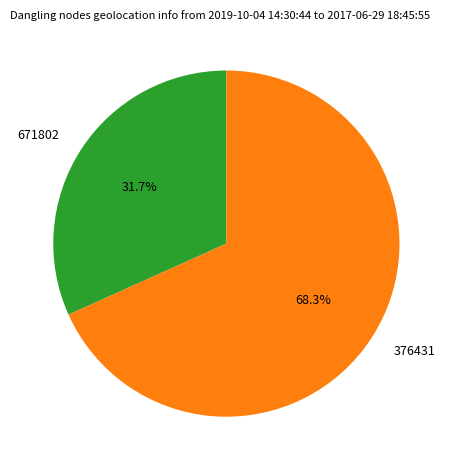

Which slice is the largest?

376431